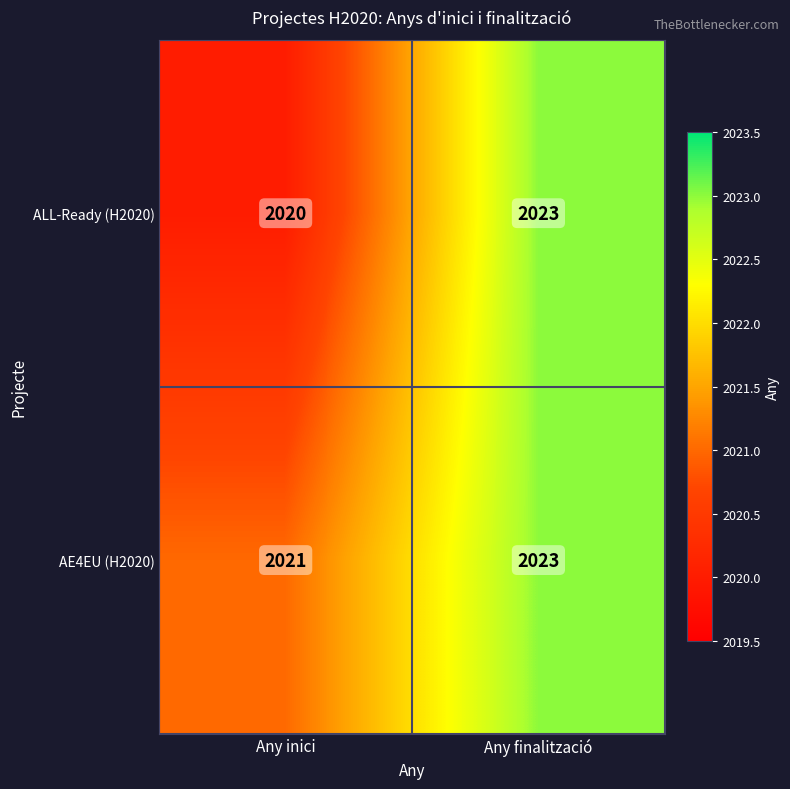

True or false: ALL-Ready (H2020) has a value of 768 at Any finalització.

False